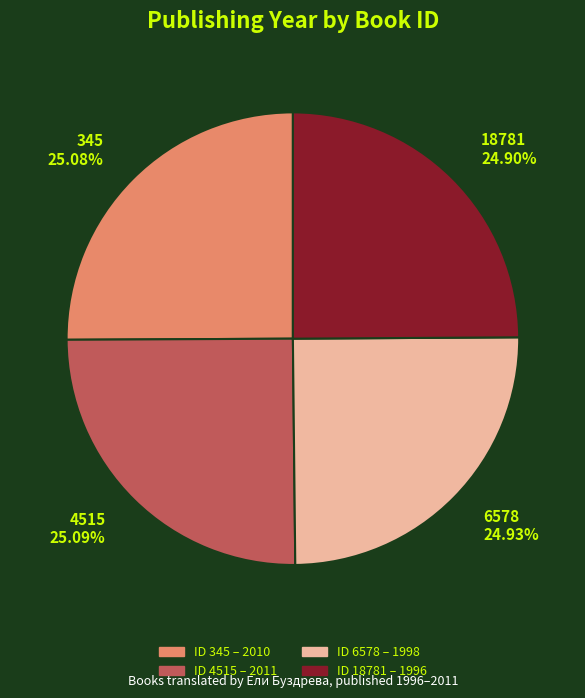

To the nearest percent, what percentage of the pie is 6578?

25%